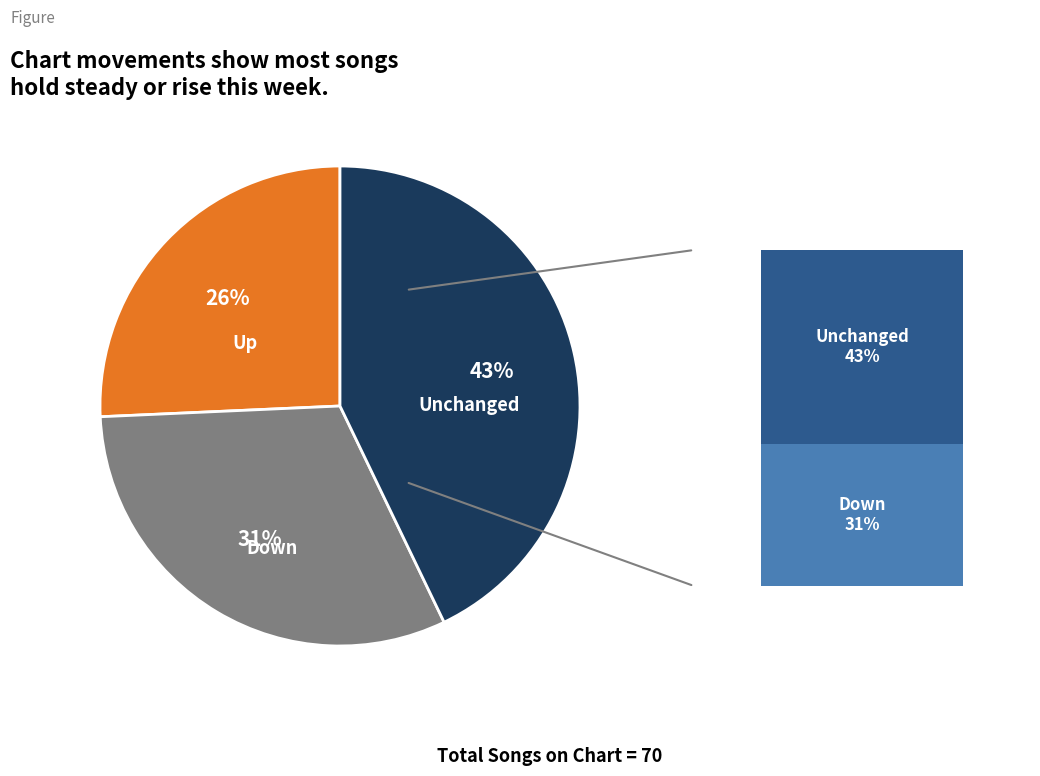

Do - and up together represent more than half of the pie?

Yes